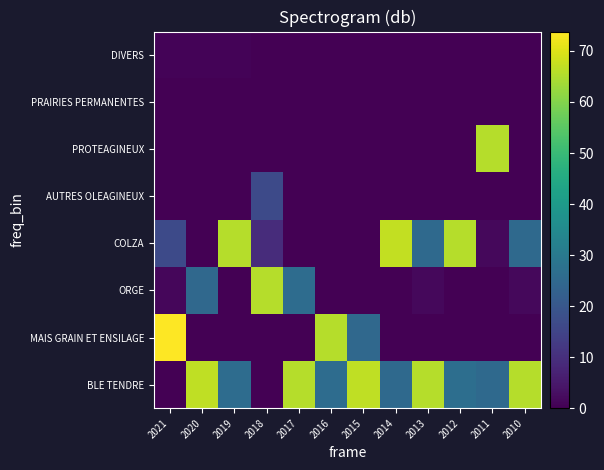

Reading left to right, list all the values displayed in this chart.

BLE TENDRE: 2021=0.0	2020=66.7	2019=26.0	2018=0.0	2017=65.5	2016=26.0	2015=66.7	2014=25.2	2013=65.6	2012=26.7	2011=25.2	2010=65.6
MAIS GRAIN ET ENSILAGE: 2021=73.8	2020=0.0	2019=0.0	2018=0.0	2017=0.0	2016=65.5	2015=24.8	2014=0.0	2013=0.0	2012=0.0	2011=0.0	2010=0.0
ORGE: 2021=1.2	2020=24.8	2019=0.0	2018=65.5	2017=26.0	2016=0.0	2015=0.0	2014=0.0	2013=1.5	2012=0.0	2011=0.0	2010=1.5
COLZA: 2021=16.6	2020=0.0	2019=65.5	2018=9.4	2017=0.0	2016=0.0	2015=0.0	2014=67.1	2013=25.2	2012=65.6	2011=1.5	2010=25.2
AUTRES OLEAGINEUX: 2021=0.0	2020=0.0	2019=0.0	2018=16.6	2017=0.0	2016=0.0	2015=0.0	2014=0.0	2013=0.0	2012=0.0	2011=0.0	2010=0.0
PROTEAGINEUX: 2021=0.0	2020=0.0	2019=0.0	2018=0.0	2017=0.0	2016=0.0	2015=0.0	2014=0.0	2013=0.0	2012=0.0	2011=65.6	2010=0.0
PRAIRIES PERMANENTES: 2021=0.2	2020=0.2	2019=0.2	2018=0.2	2017=0.2	2016=0.2	2015=0.2	2014=0.0	2013=0.0	2012=0.0	2011=0.0	2010=0.0
DIVERS: 2021=0.6	2020=0.6	2019=0.6	2018=0.2	2017=0.2	2016=0.2	2015=0.2	2014=0.0	2013=0.0	2012=0.0	2011=0.0	2010=0.0